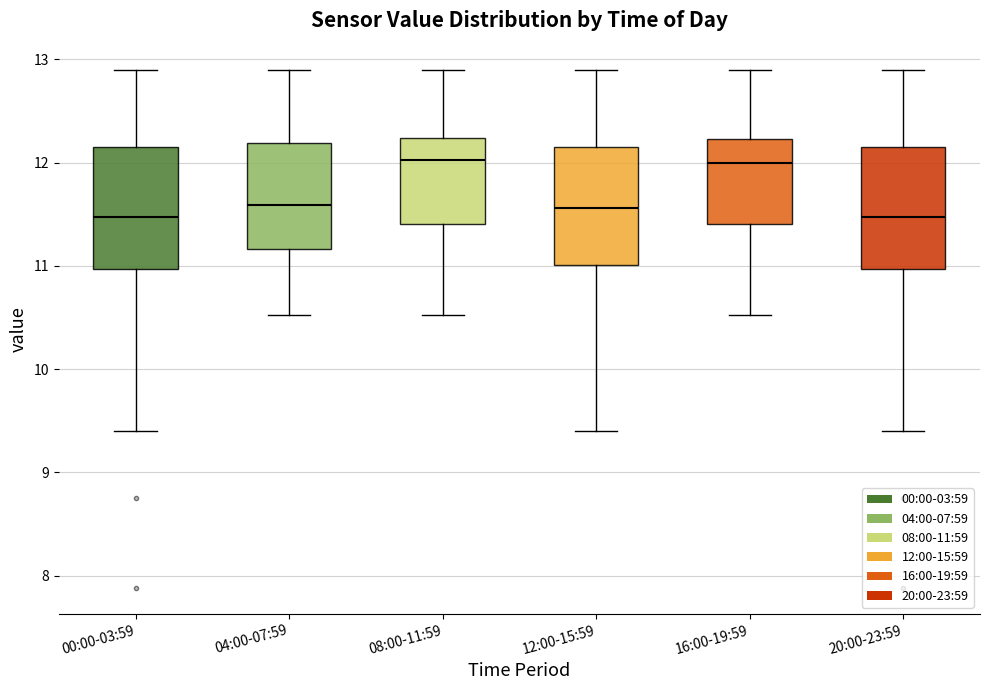

Where is the lower edge of the box for 20:00-23:59 on the y-axis? The values are not printed on the chart, so give them approximately, as read against the axis.

11.0